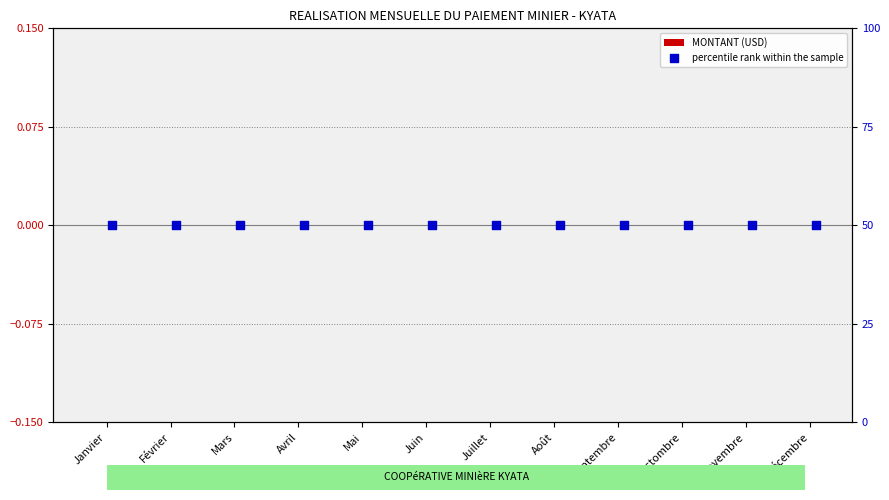

What are all the series names shown in the legend?

MONTANT (USD), percentile rank within the sample